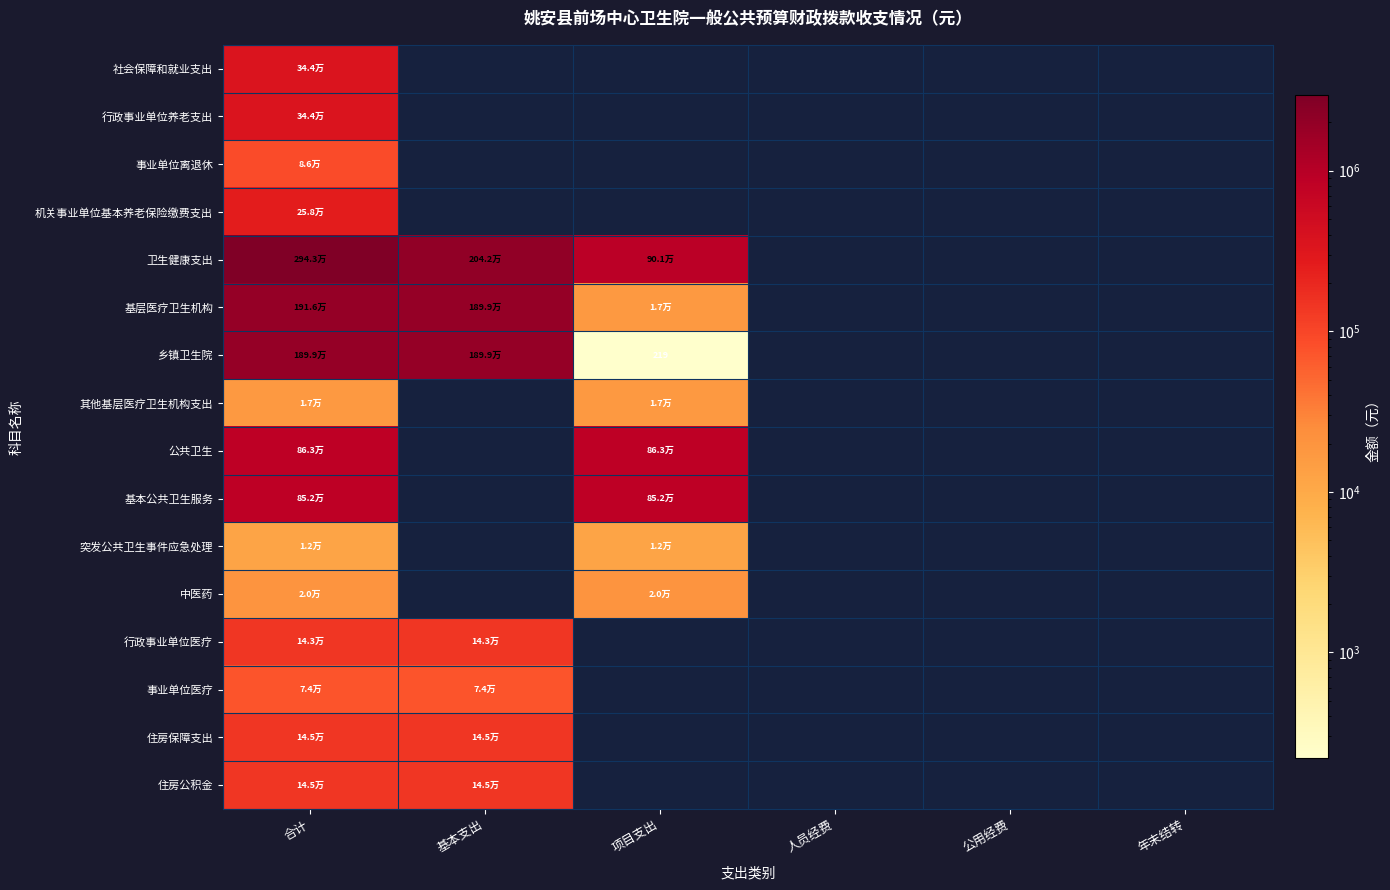

Which series has the largest range (max minus min)?

卫生健康支出